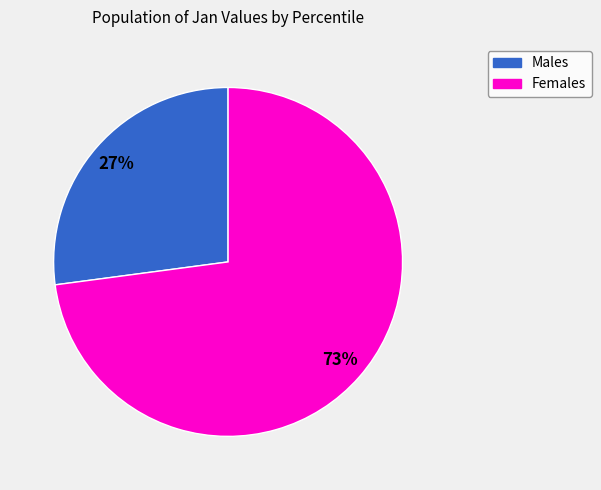

Is there any slice that represents more than half of the pie?

Yes